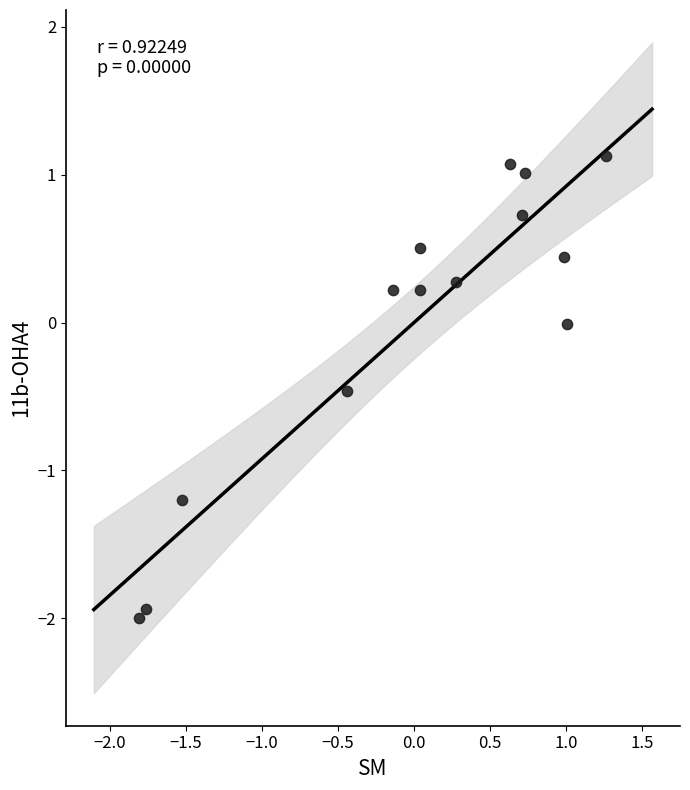

What is the range of X values (max minus min)?

3.1